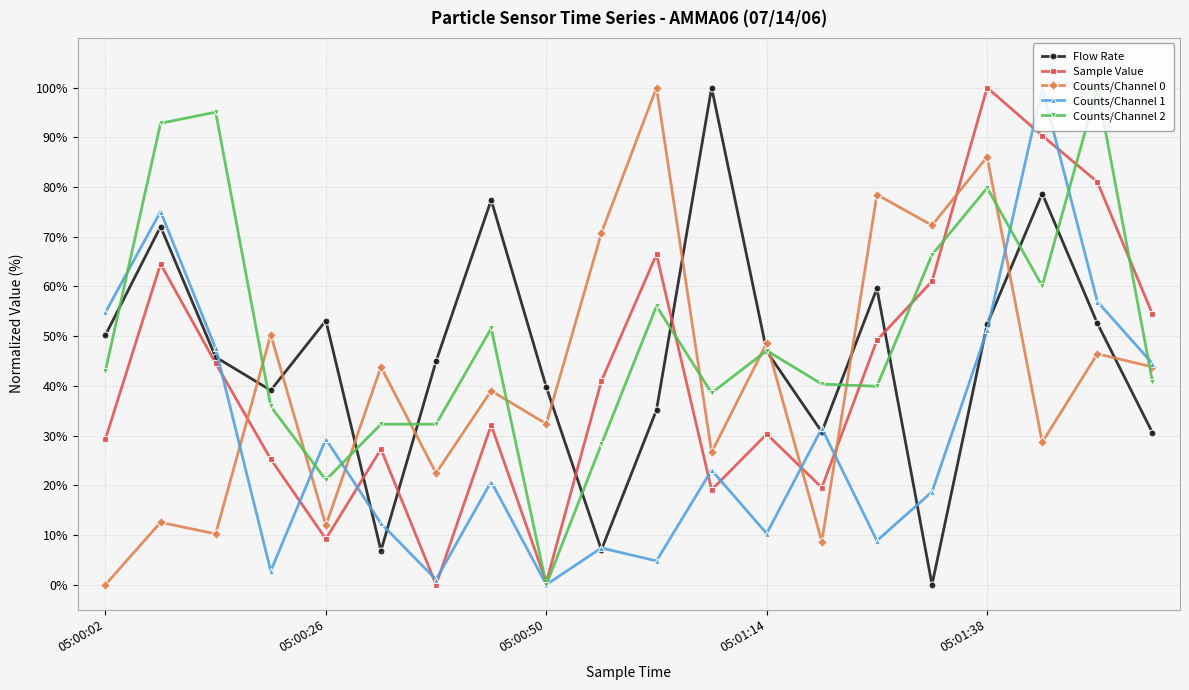

Which series has the largest total across all categories?

Counts/Channel 2